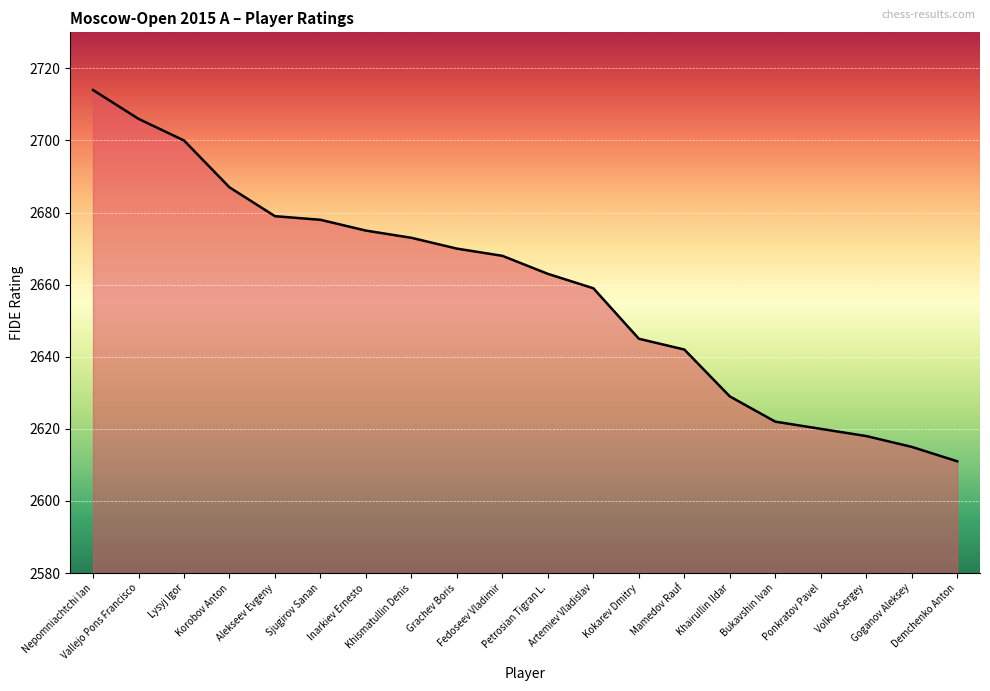

Reading right to left, what are all the values shown in this chart?

2611	2615	2618	2620	2622	2629	2642	2645	2659	2663	2668	2670	2673	2675	2678	2679	2687	2700	2706	2714